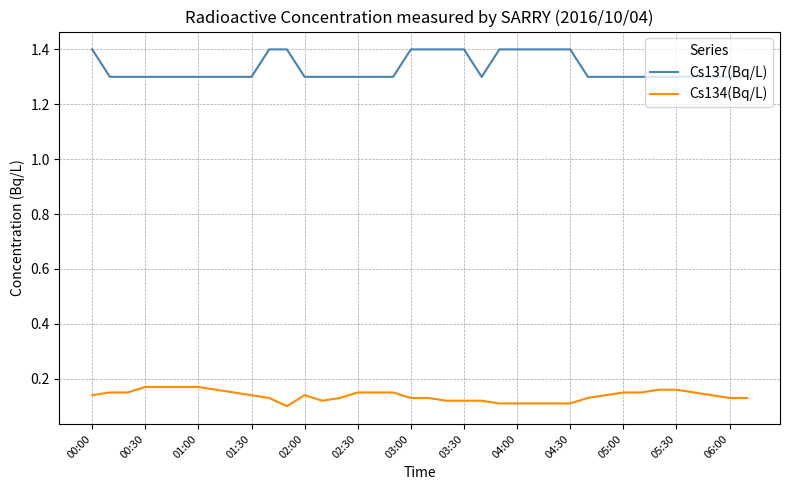

What is the maximum value shown in the chart?

1.4